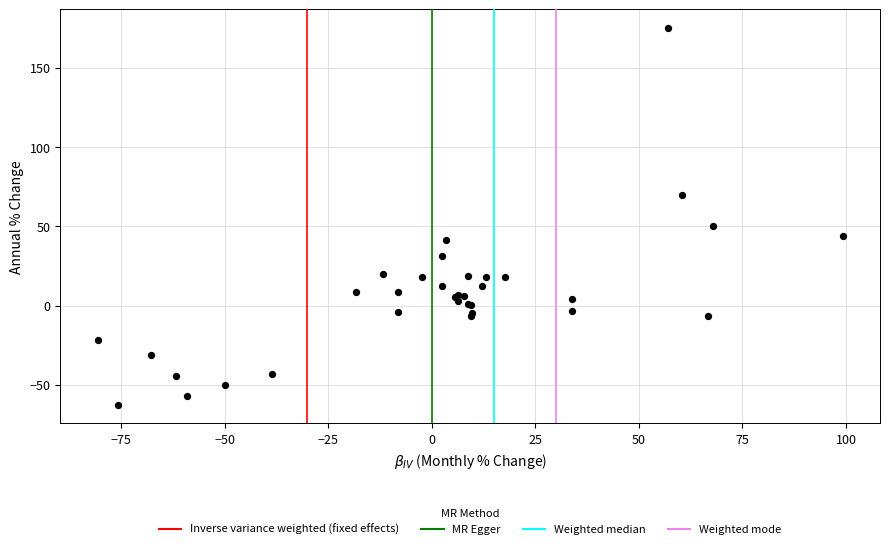

What Y value in the scatter plot is closest to 56?

50.0